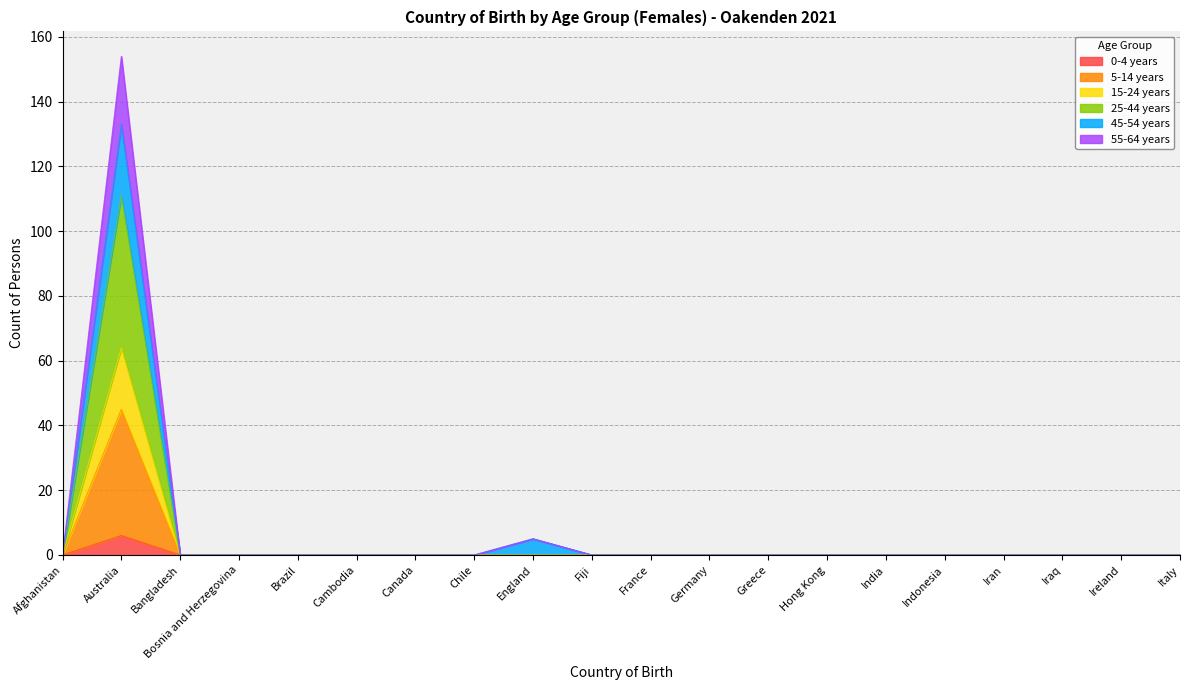

What position from the right is Australia?

19